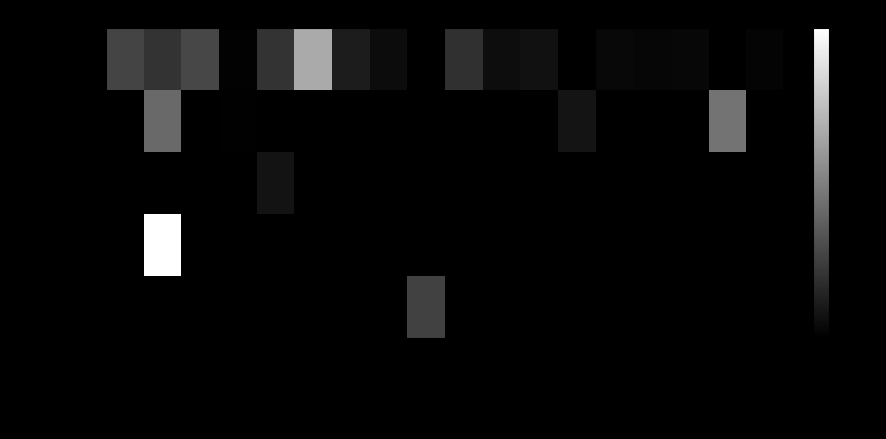

Which label corresponds to the smallest value in the chart?

DINAS KEPEMU